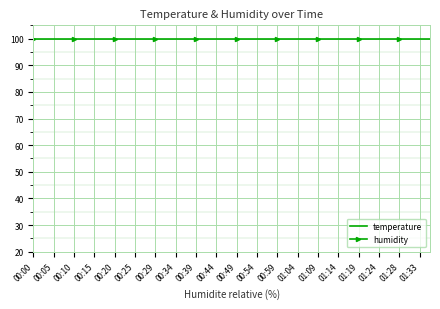

What is the sum of all temperature values?

381.7